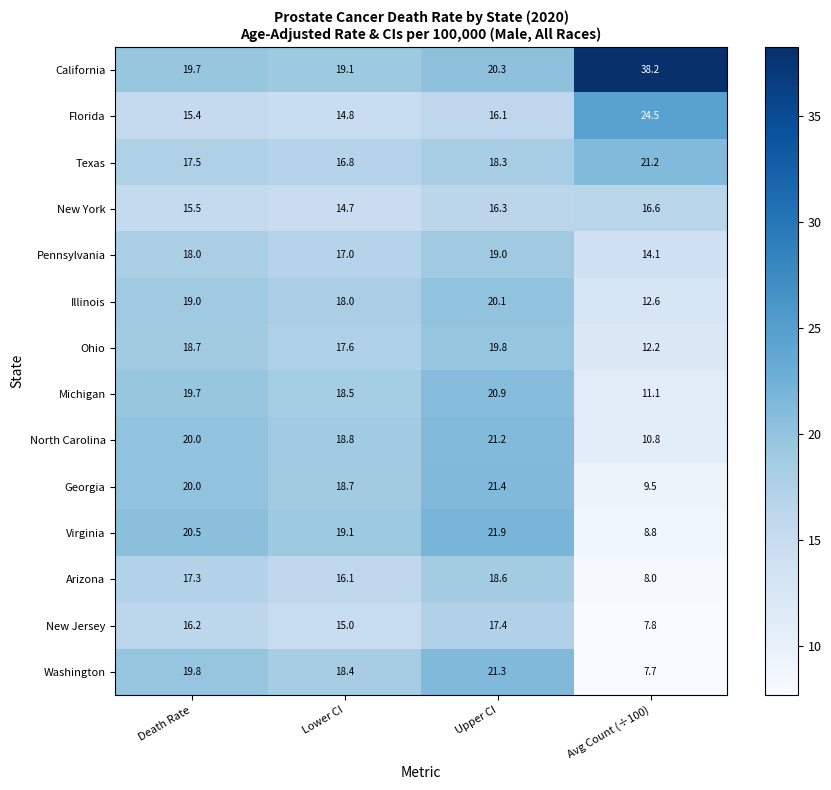

Rank the categories by Virginia value from highest to lowest.

Upper CI, Death Rate, Lower CI, Avg Count (÷100)